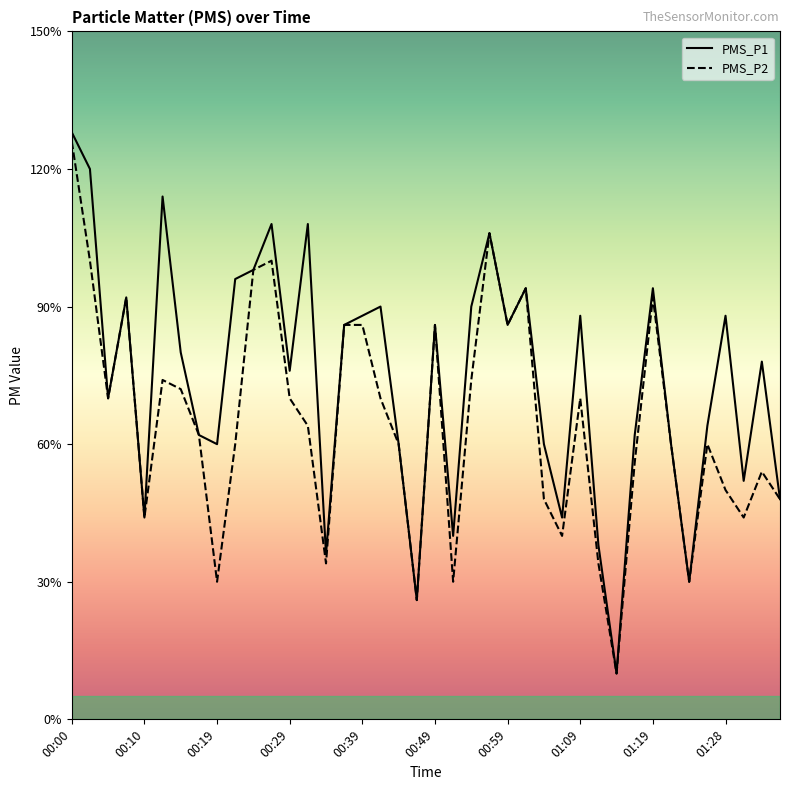

Between 00:42 and 00:12, which is larger?

00:12